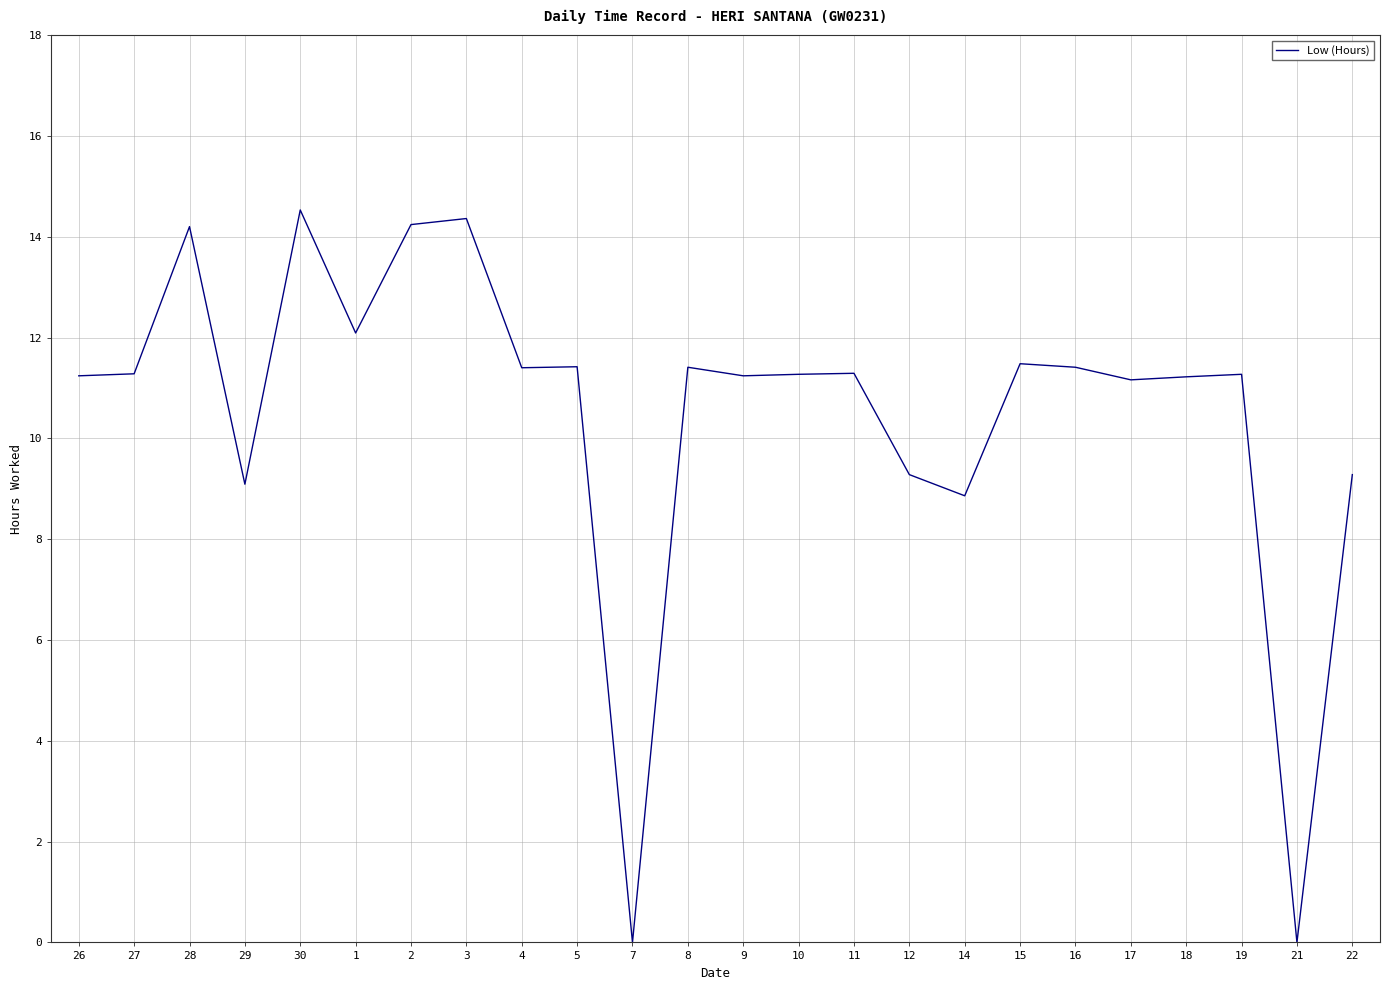

The chart shows a value of 22.7 at 30. True or false?

False